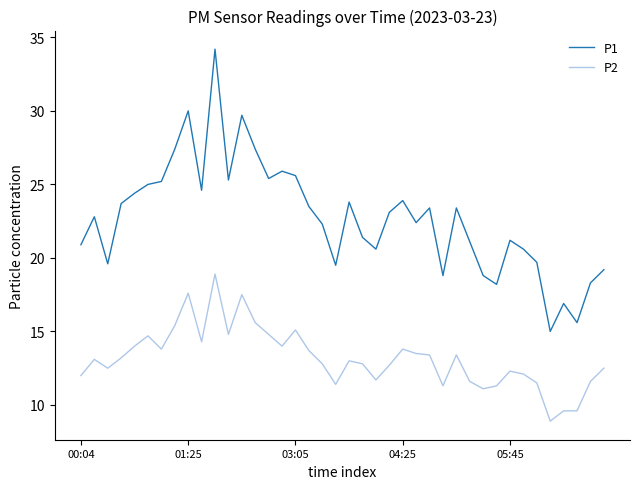

What is the difference between the maximum and minimum values in the P2 series?

10.0